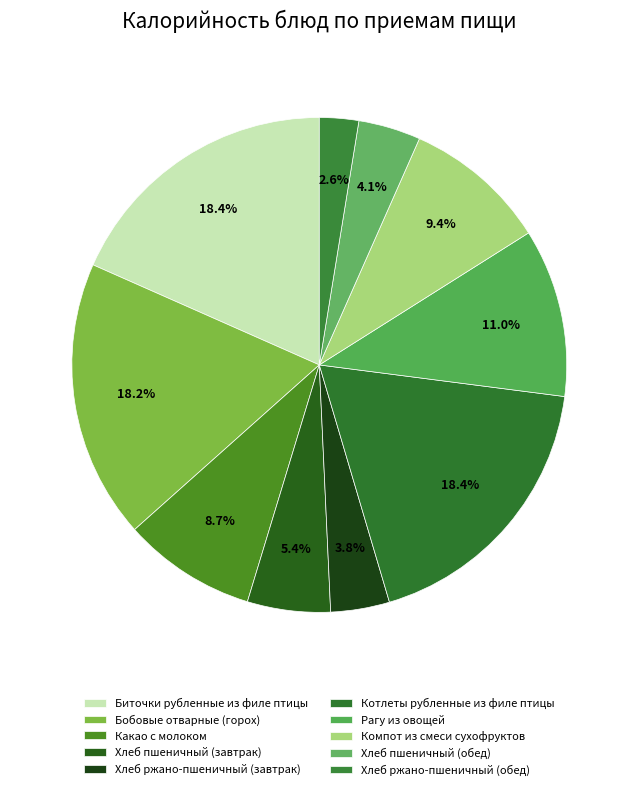

Is it true that Хлеб пшеничный (обед) is 18% of the pie?

False